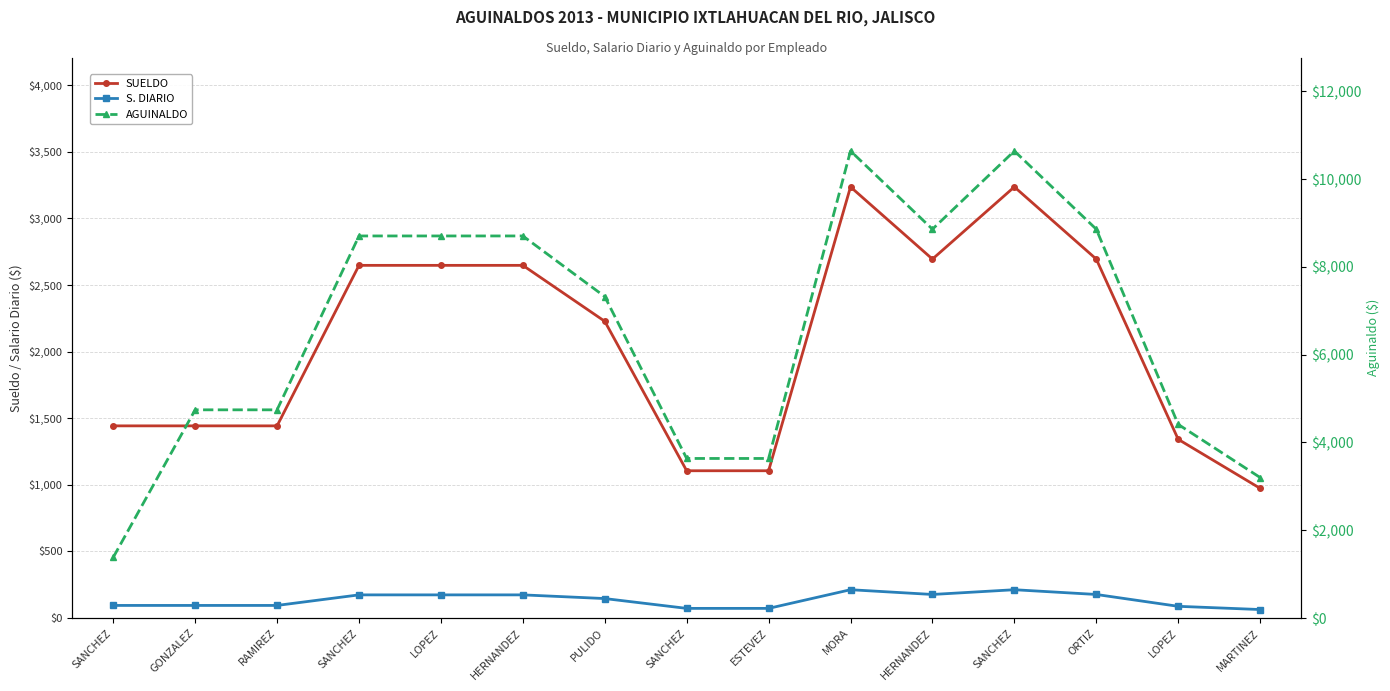

What is the label of the 3rd point from the right?

ORTIZ